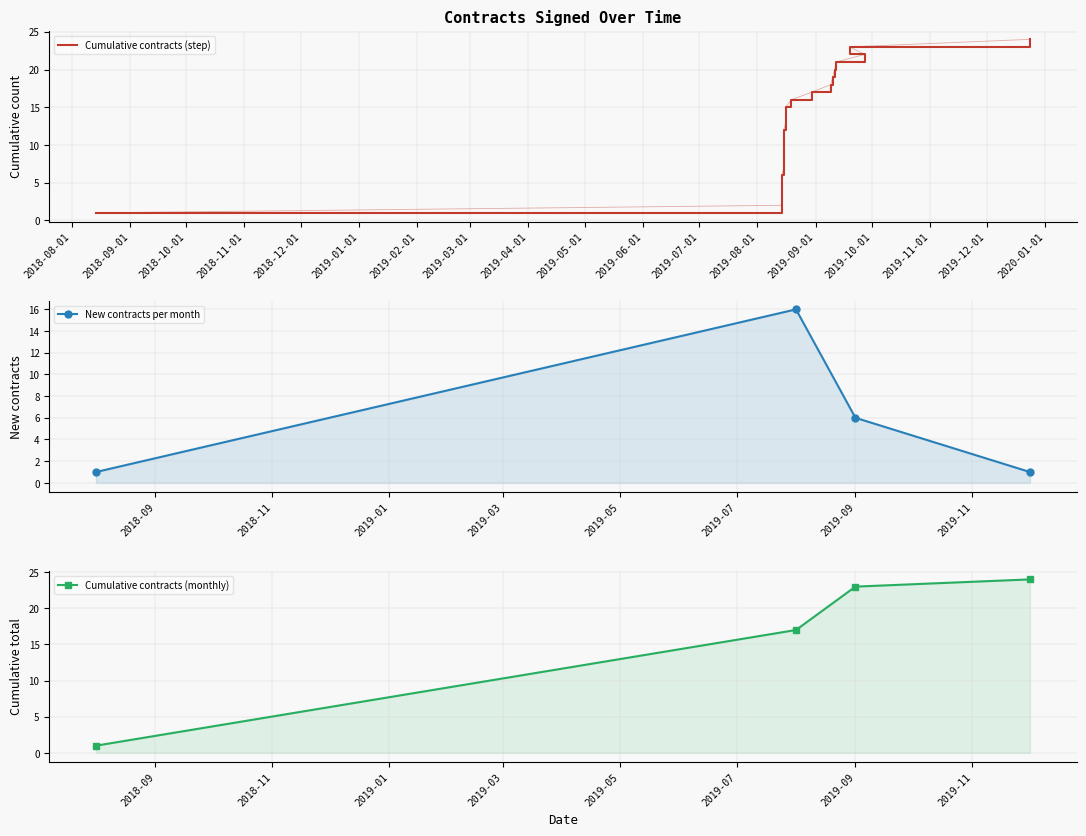

What is the ratio of the value at 2019-08-01 to the value at 2018-11-01?

3.2